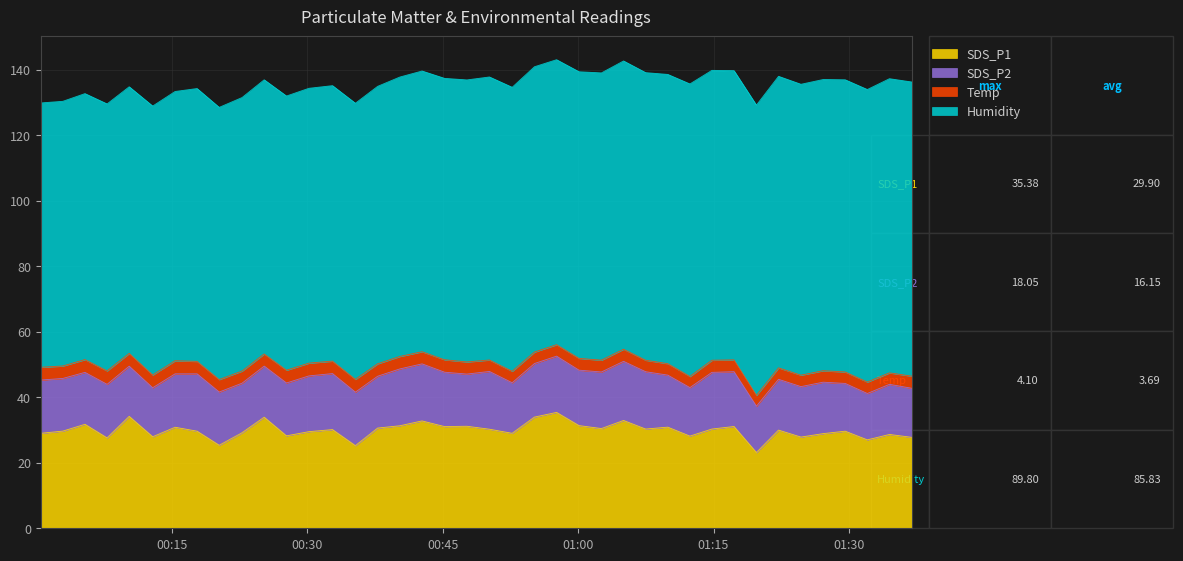

How many values in the SDS_P2 series are below 16?

18